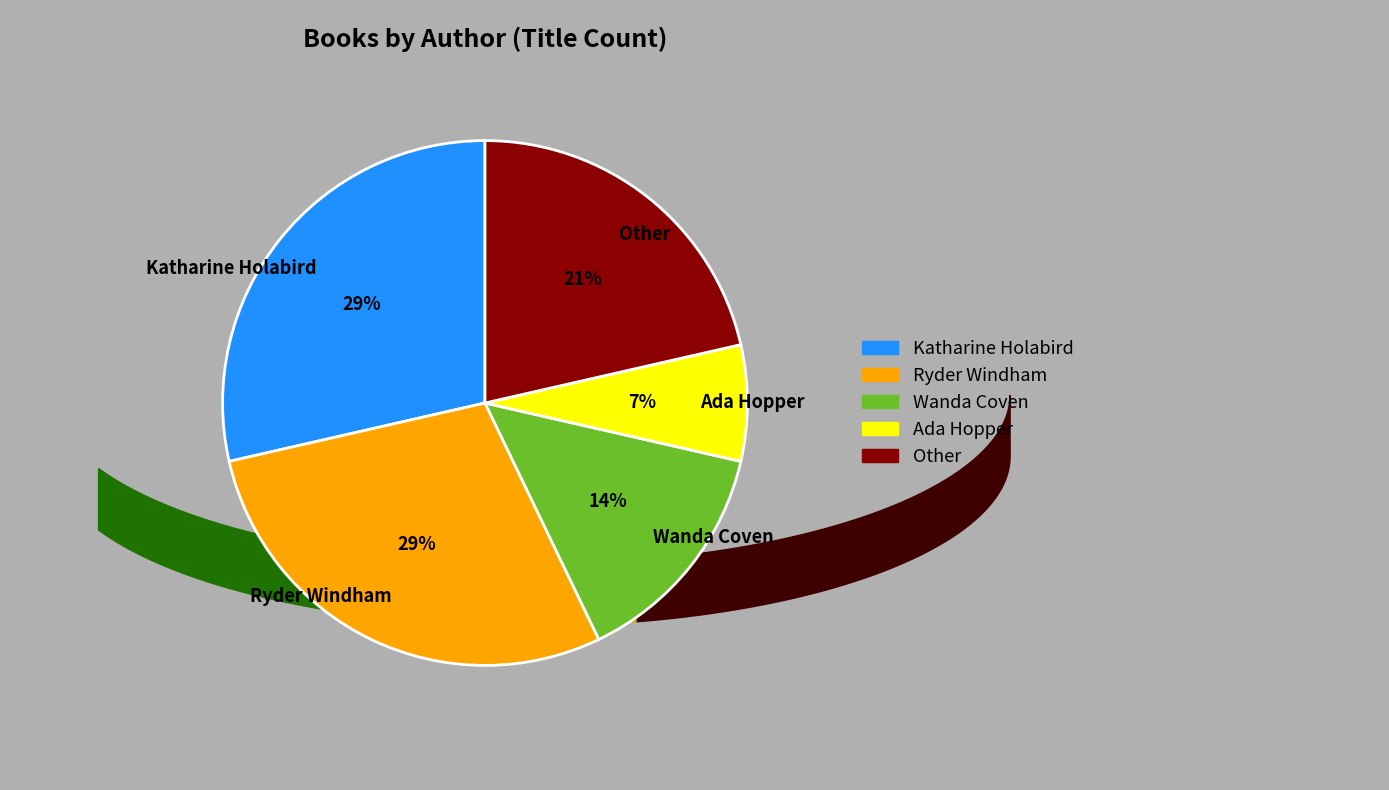

Is it true that Ada Hopper is 7% of the pie?

True